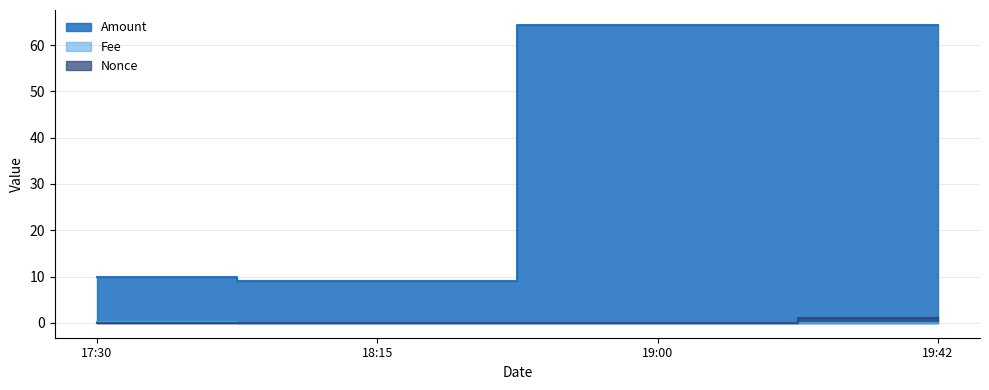

Reading left to right, extract all data points from this chart.

Amount: 10.0	9.0	64.4	64.4
Fee: 0.2	0.0	0.0	0.0
Nonce: 0.0	0.0	0.0	1.0